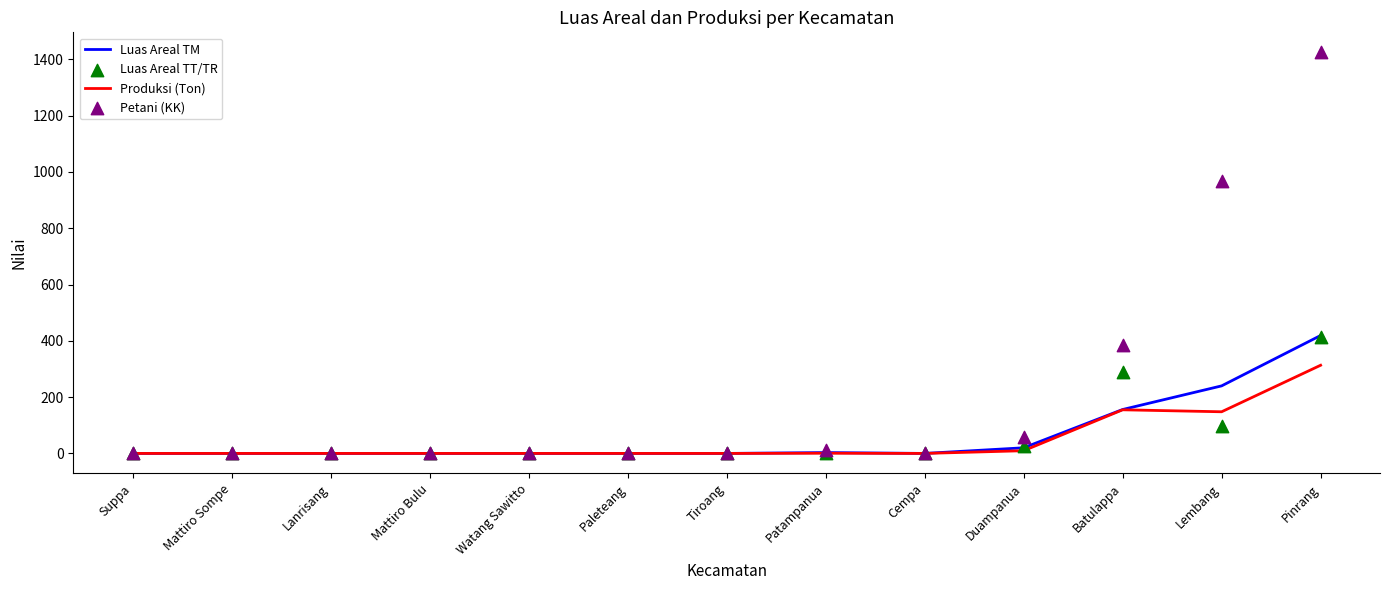

Is the value of Produksi (Ton) at Batulappa greater than the value of Luas Areal TM at Tiroang?

Yes